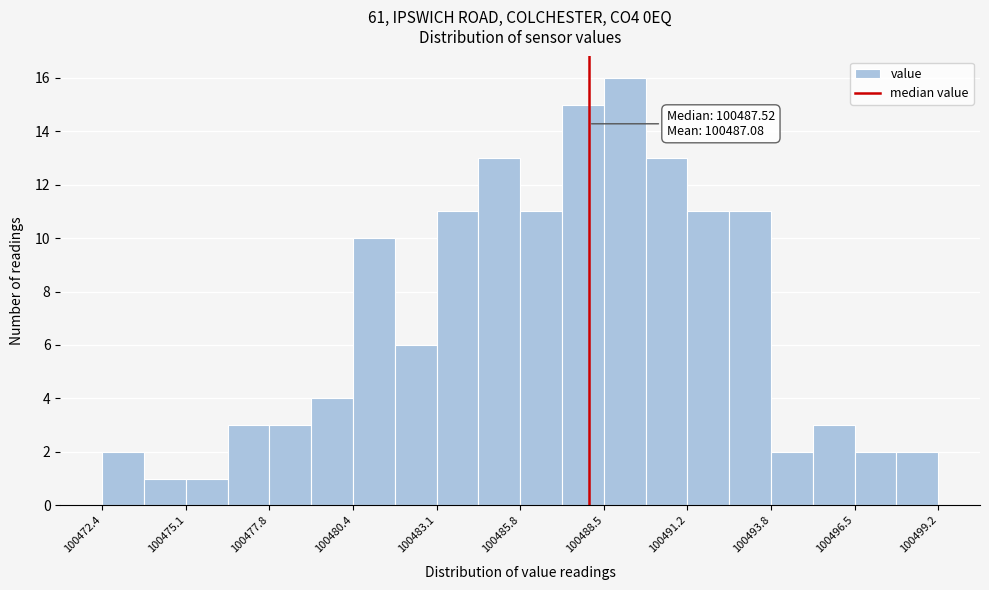

Read against the x-axis, roughly where is the centre of the tallest bar?

100489.0